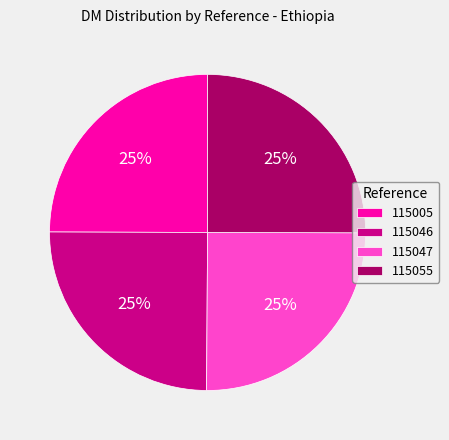

Does any single category account for the majority?

No